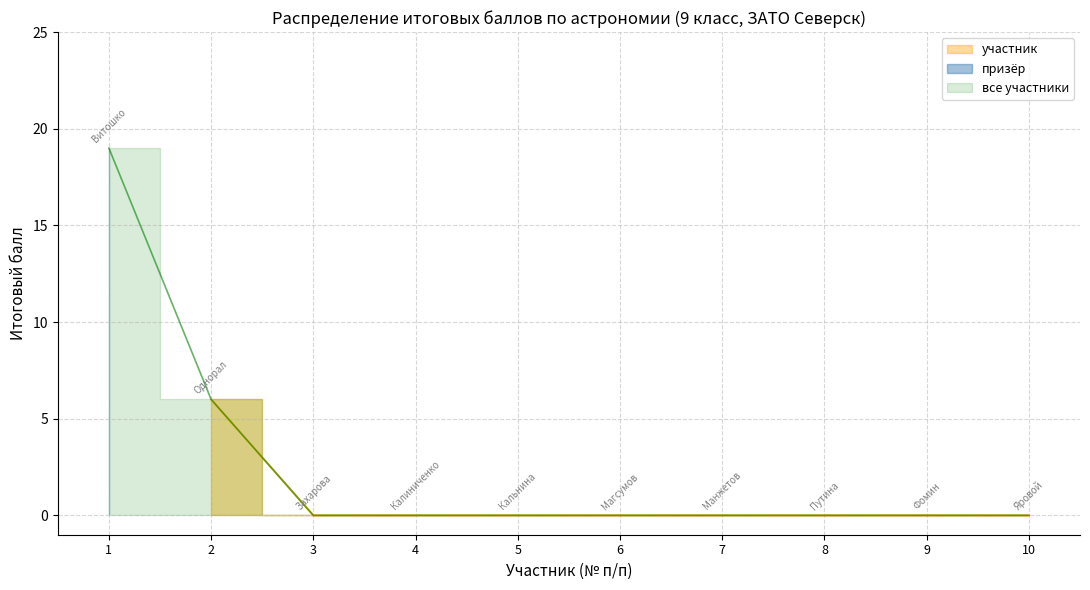

Reading left to right, extract all data points from this chart.

1=19	2=6	3=0	4=0	5=0	6=0	7=0	8=0	9=0	10=0